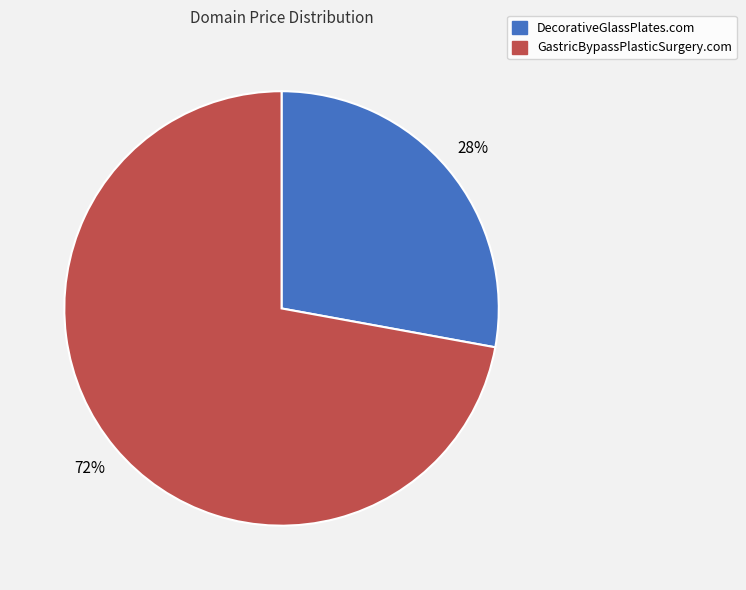

To the nearest percent, what percentage of the pie is DecorativeGlassPlates.com?

28%